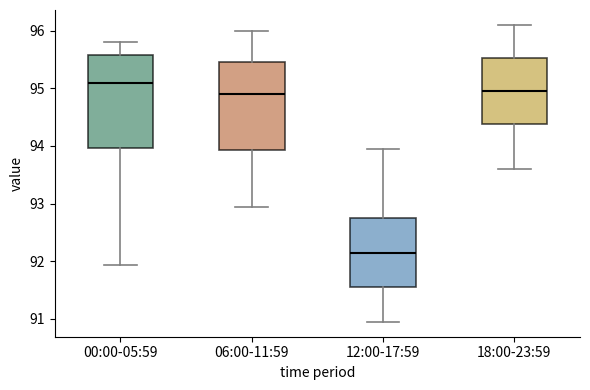

Where does the lower whisker of the box for 06:00-11:59 end on the y-axis? The values are not printed on the chart, so give them approximately, as read against the axis.

93.0